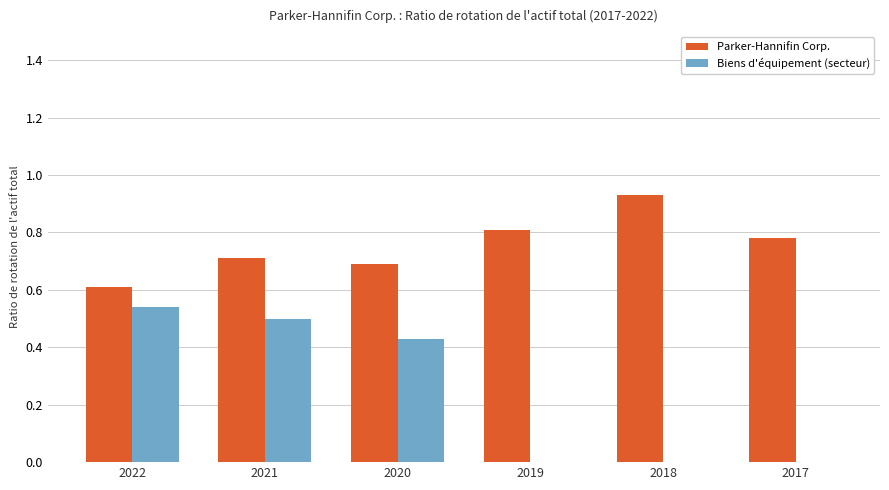

Which label corresponds to the largest value in the chart?

2018